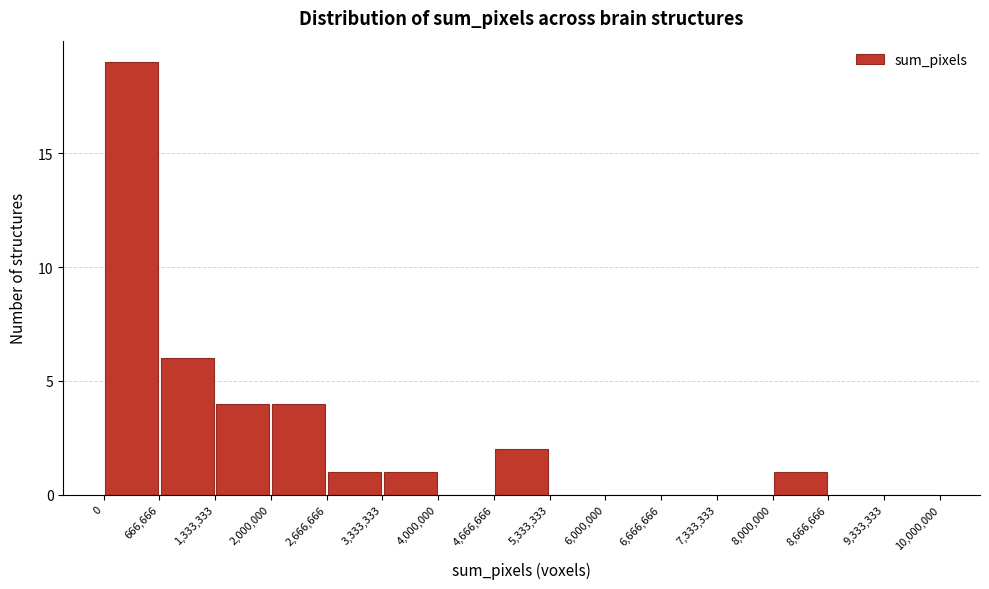

Reading left to right, transcribe this chart: for each bar, give the range it covers on the x-axis and its height. The values are not printed on the chart, so give them approximately, as read against the axis.

0 to 666,666: 19
666,666 to 1,333,333: 6
1,333,333 to 2,000,000: 4
2,000,000 to 2,666,666: 4
2,666,666 to 3,333,333: 1
3,333,333 to 4,000,000: 1
4,000,000 to 4,666,666: 0
4,666,666 to 5,333,333: 2
5,333,333 to 6,000,000: 0
6,000,000 to 6,666,666: 0
6,666,666 to 7,333,333: 0
7,333,333 to 8,000,000: 0
8,000,000 to 8,666,666: 1
8,666,666 to 9,333,333: 0
9,333,333 to 10,000,000: 0